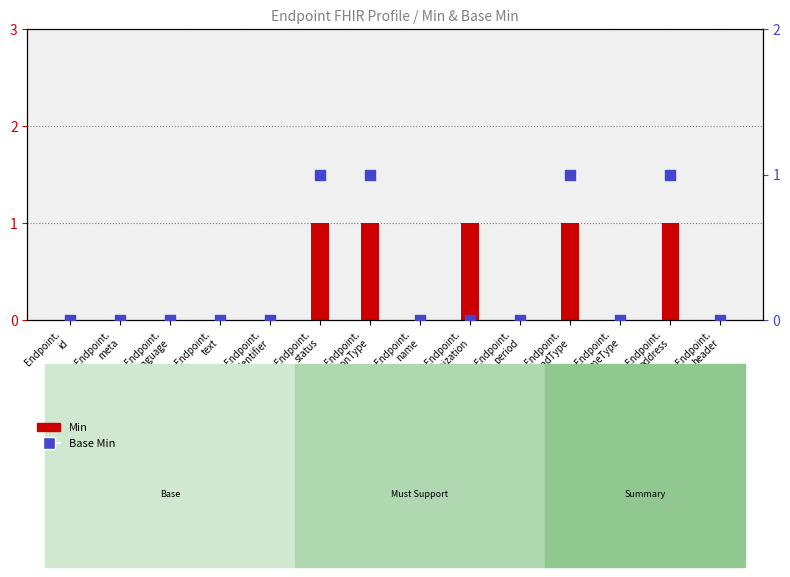

Which series reaches the maximum Y coordinate?

Min